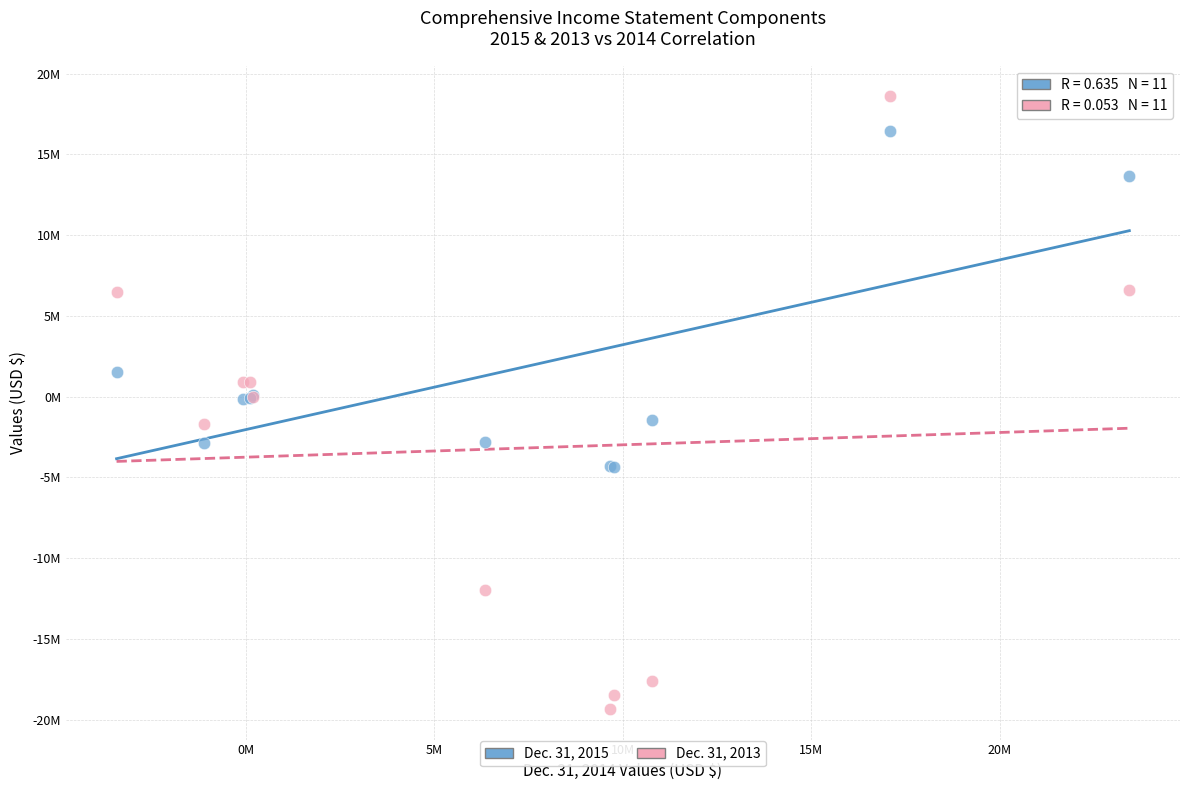

What are all the series names shown in the legend?

Dec. 31, 2015, Dec. 31, 2013